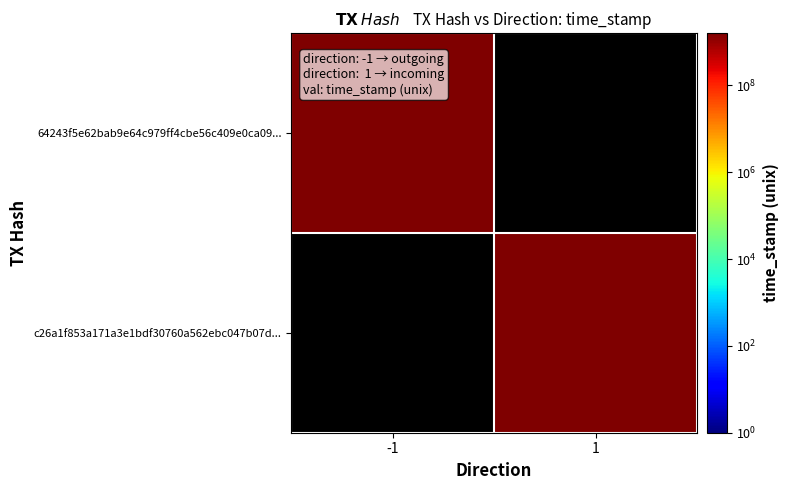

Reading right to left, list all the values displayed in this chart.

64243f5e62bab9e64c979ff4cbe56c409e0ca09: 0	1571382777
c26a1f853a171a3e1bdf30760a562ebc047b07d: 1571382483	0